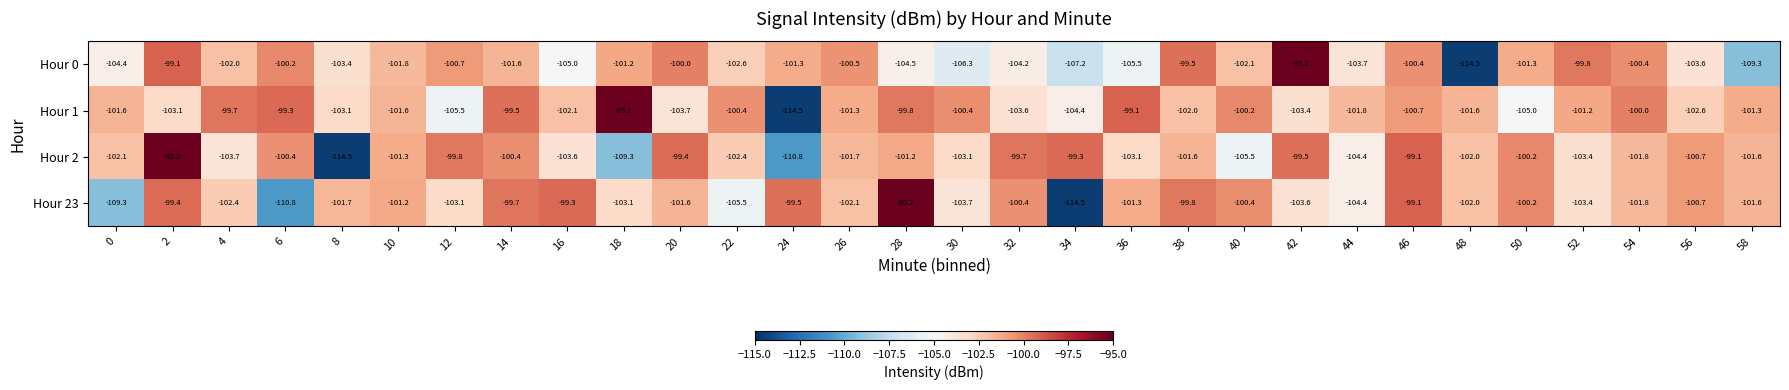

What is the average value of the Hour 0 series?

-102.7